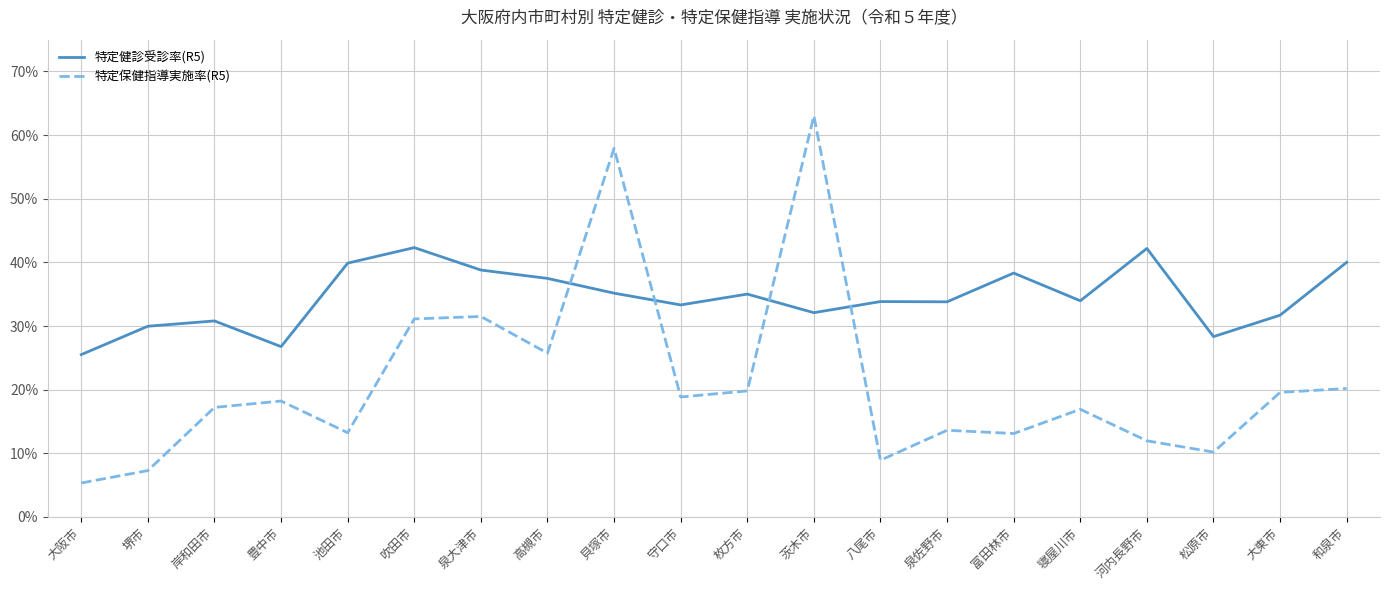

Where do 特定健診受診率(R5) and 特定保健指導実施率(R5) first cross each other?

高槻市 and 貝塚市